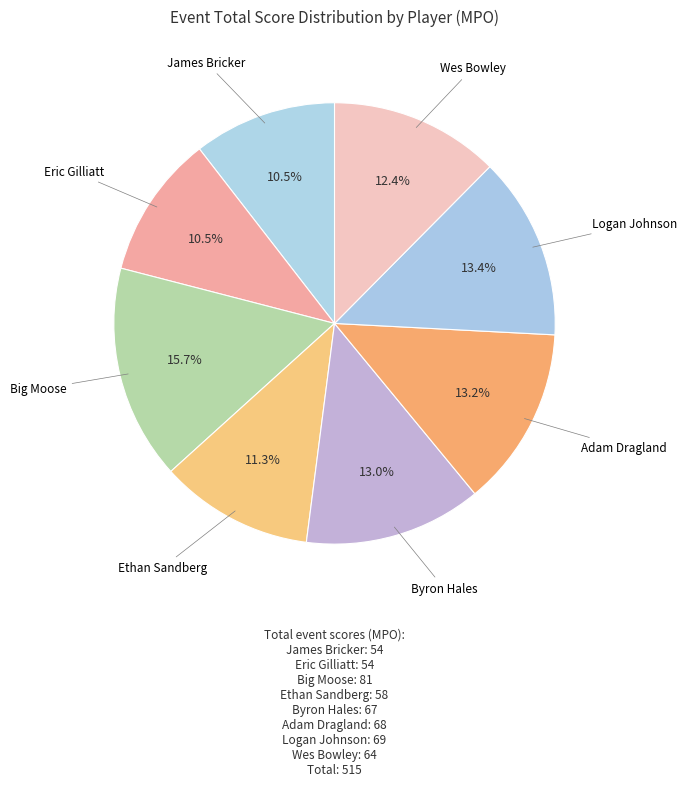

What percentage is the Big Moose slice, to the nearest percent?

16%